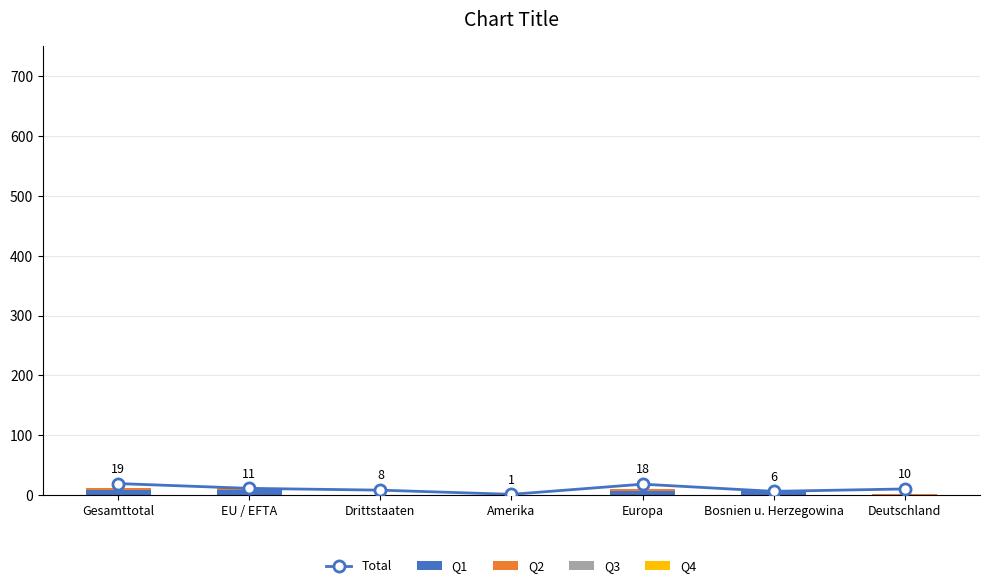

At how many categories does at least one series exceed 9?

4